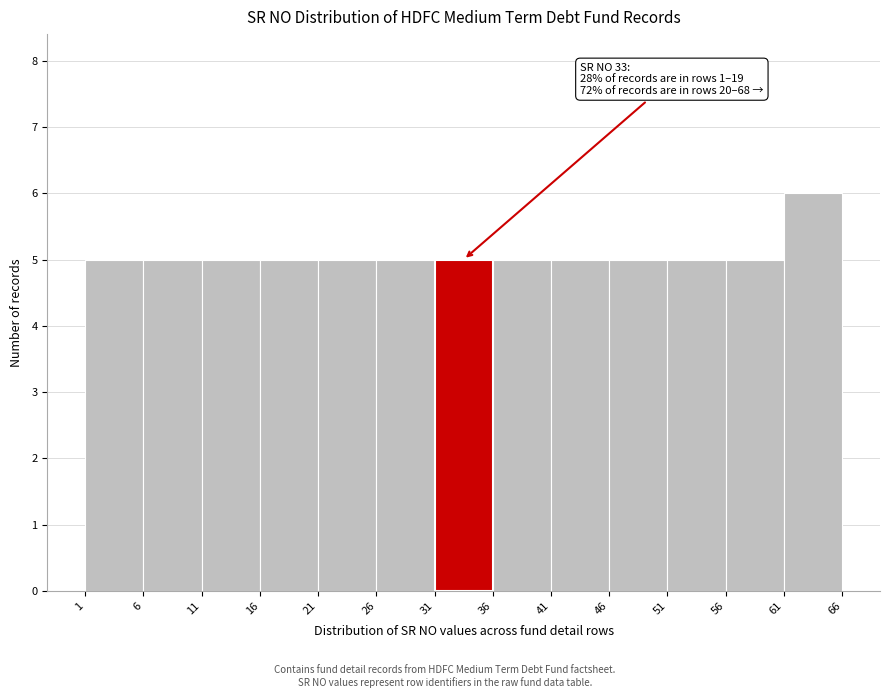

Which range on the x-axis has the tallest bar?

61 to 66